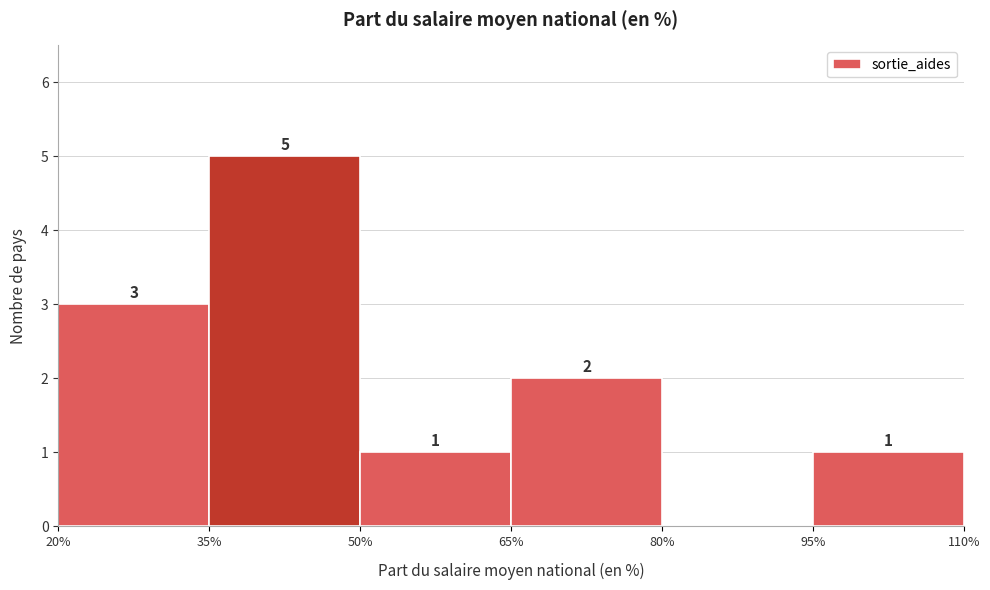

Which range on the x-axis has the tallest bar?

35% to 50%